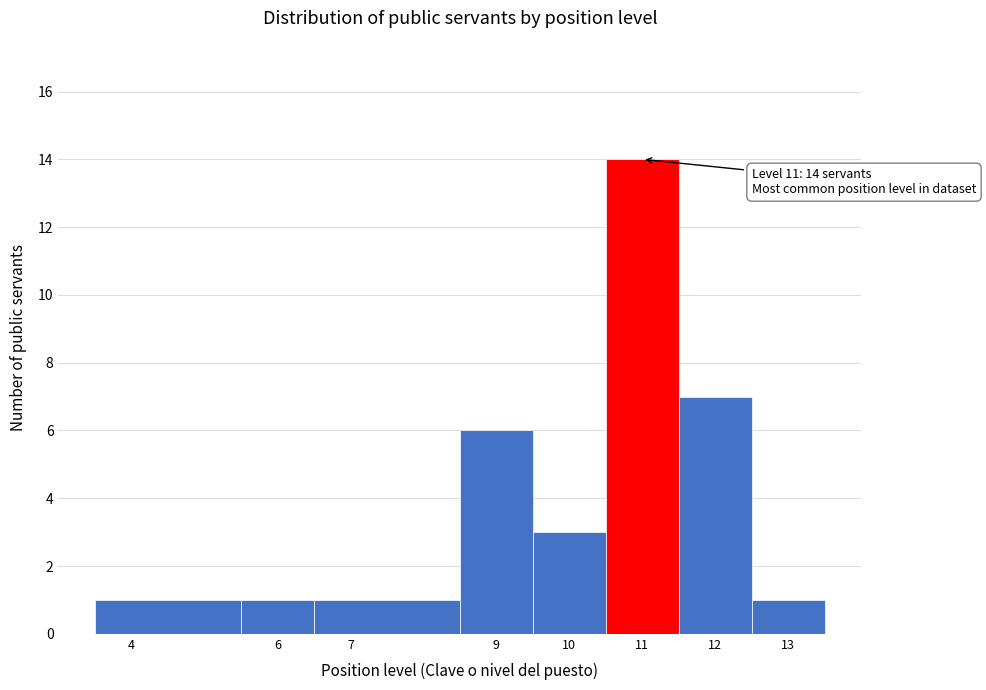

Which range on the x-axis has the tallest bar?

10.5 to 11.5